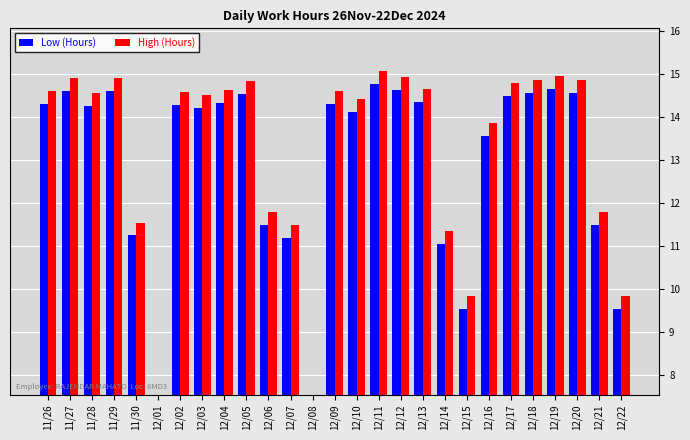

Reading left to right, transcribe all the data shown in this chart.

Low (Hours): 11/26=14.3	11/27=14.6	11/28=14.3	11/29=14.6	11/30=11.2	12/01=0.0	12/02=14.3	12/03=14.2	12/04=14.3	12/05=14.6	12/06=11.5	12/07=11.2	12/08=0.0	12/09=14.3	12/10=14.1	12/11=14.8	12/12=14.6	12/13=14.3	12/14=11.1	12/15=9.6	12/16=13.6	12/17=14.5	12/18=14.6	12/19=14.7	12/20=14.6	12/21=11.5	12/22=9.6
High (Hours): 11/26=14.6	11/27=14.9	11/28=14.6	11/29=14.9	11/30=11.6	12/01=0.0	12/02=14.6	12/03=14.5	12/04=14.6	12/05=14.9	12/06=11.8	12/07=11.5	12/08=0.0	12/09=14.6	12/10=14.4	12/11=15.1	12/12=14.9	12/13=14.7	12/14=11.4	12/15=9.9	12/16=13.9	12/17=14.8	12/18=14.9	12/19=15.0	12/20=14.9	12/21=11.8	12/22=9.9